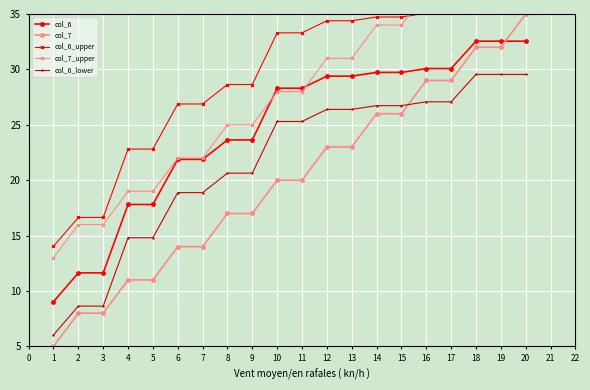

What is the value of the col_7 point at the 7th from the left?

14.0